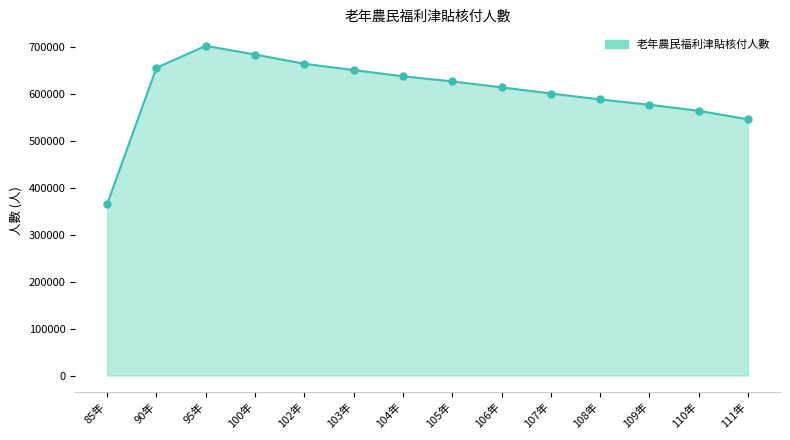

Between 104年 and 102年, which is larger?

102年